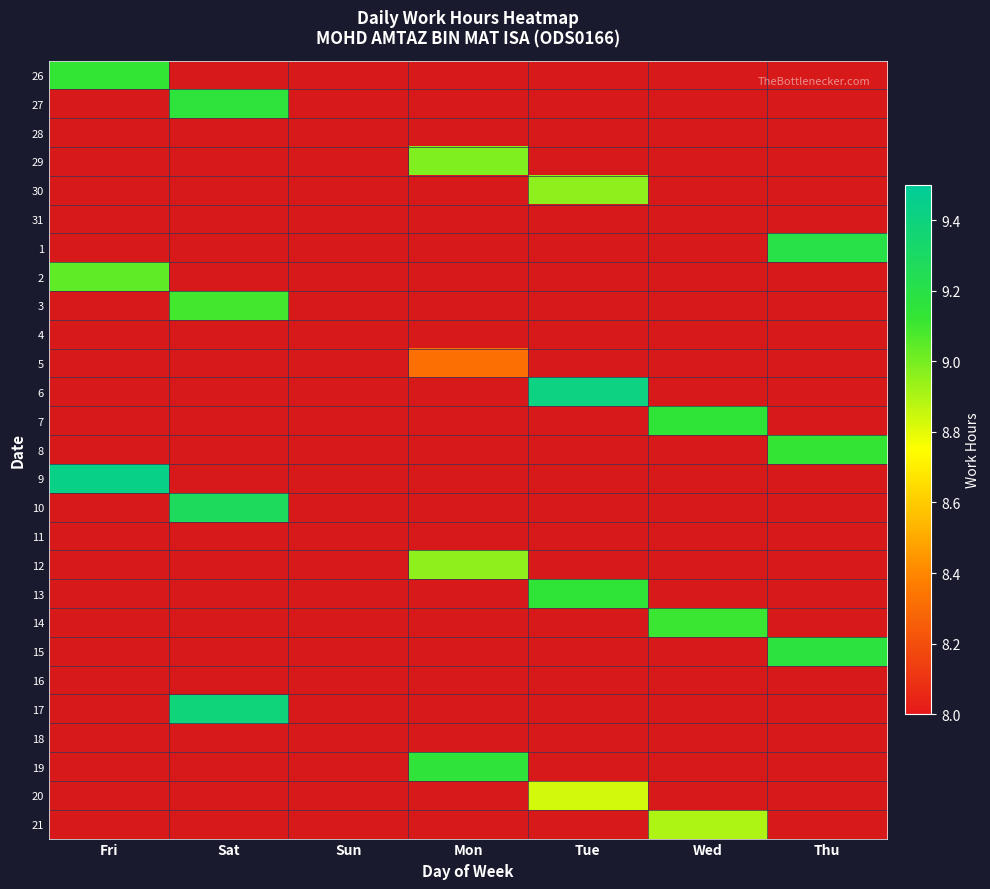

At how many categories does at least one series exceed 1?

6